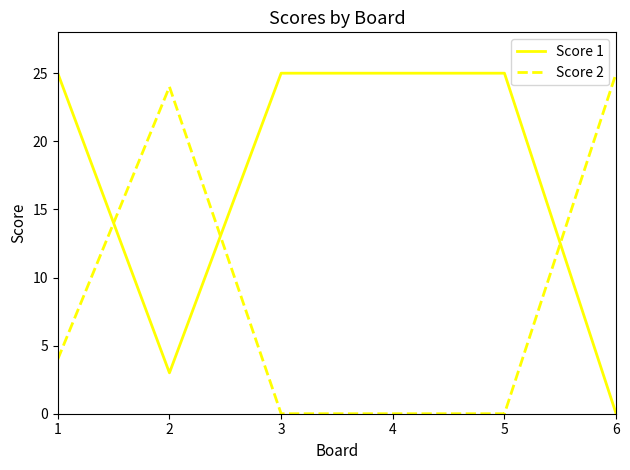

What is the total value across all series at 4?

25